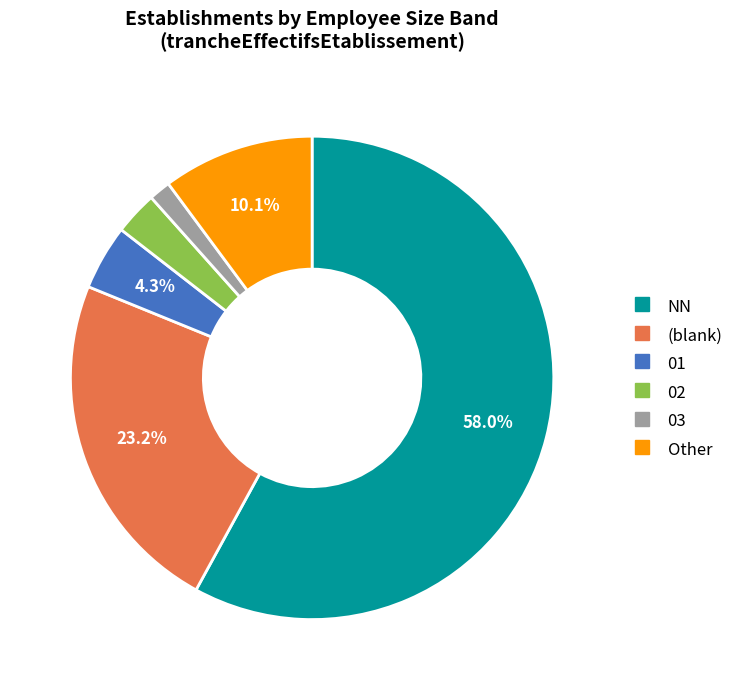

Is there a majority slice in this chart?

Yes